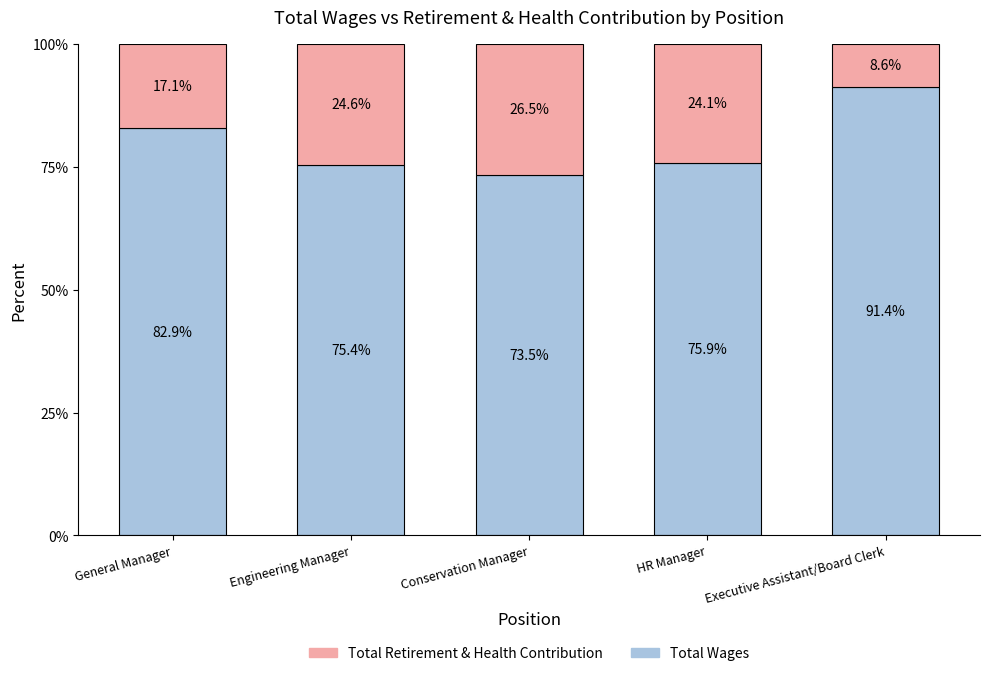

What is the difference between the maximum and second lowest values in the Total Wages series?

16.0